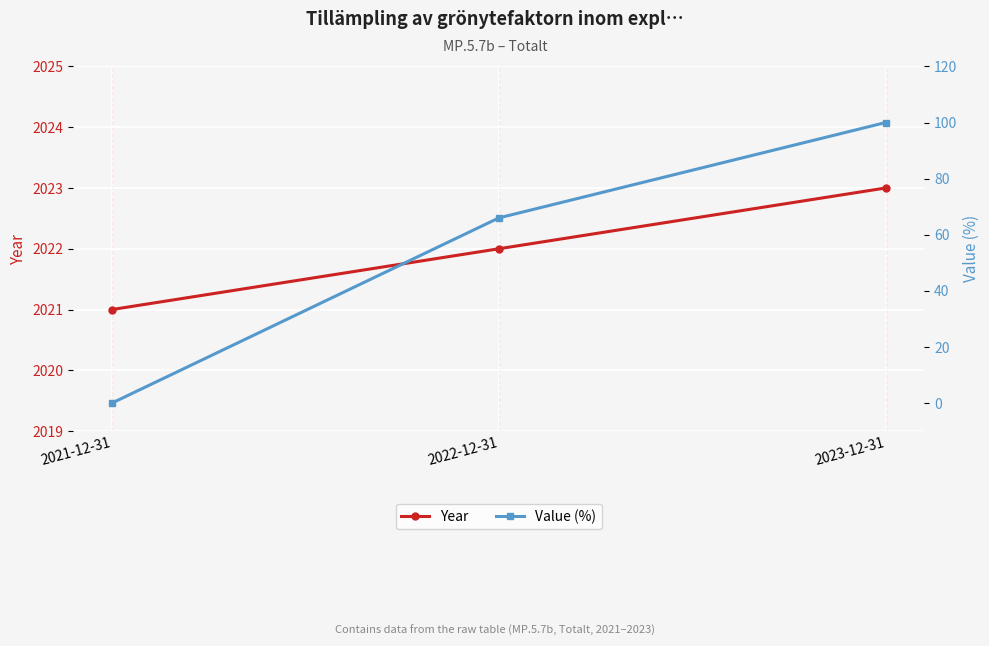

What are all the series names shown in the legend?

Year, Value (%)